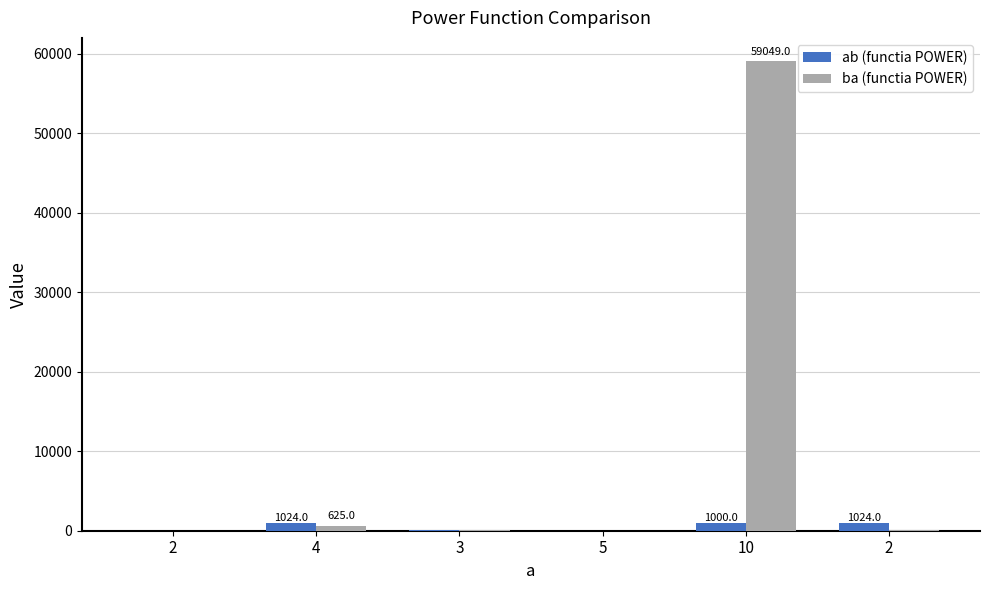

What is the value of the ab (functia POWER) bar at the 4th from the left?

11.2